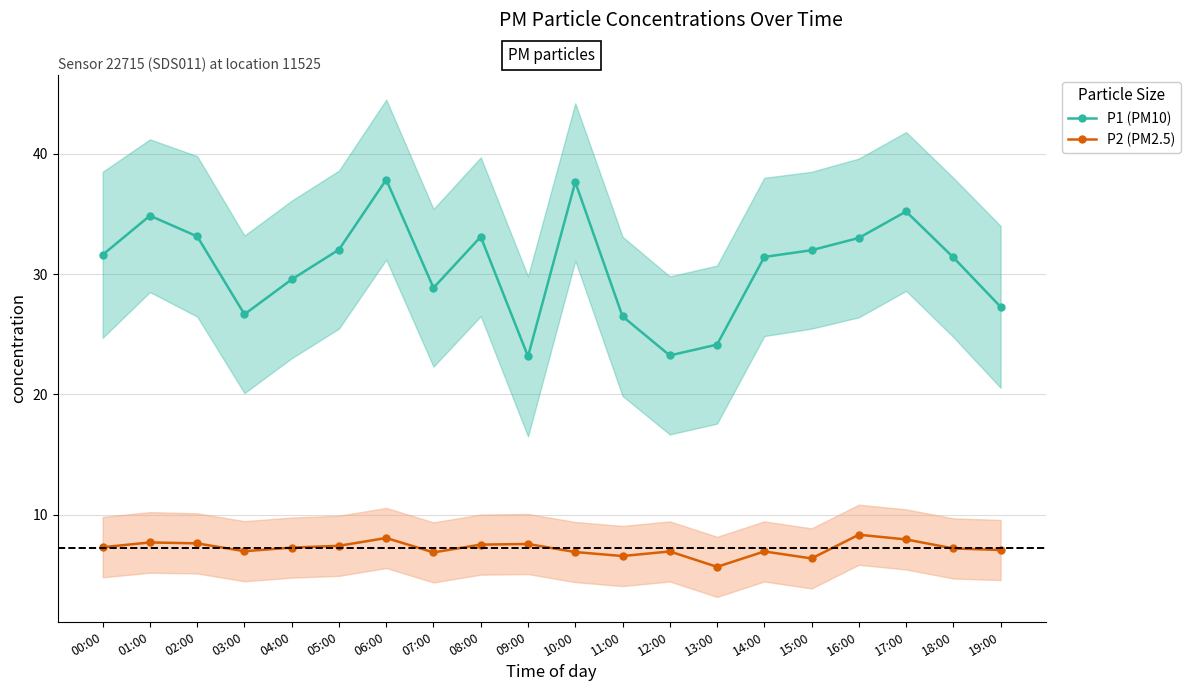

Is it true that P2 (PM2.5) equals 8.3 at 16:00?

True